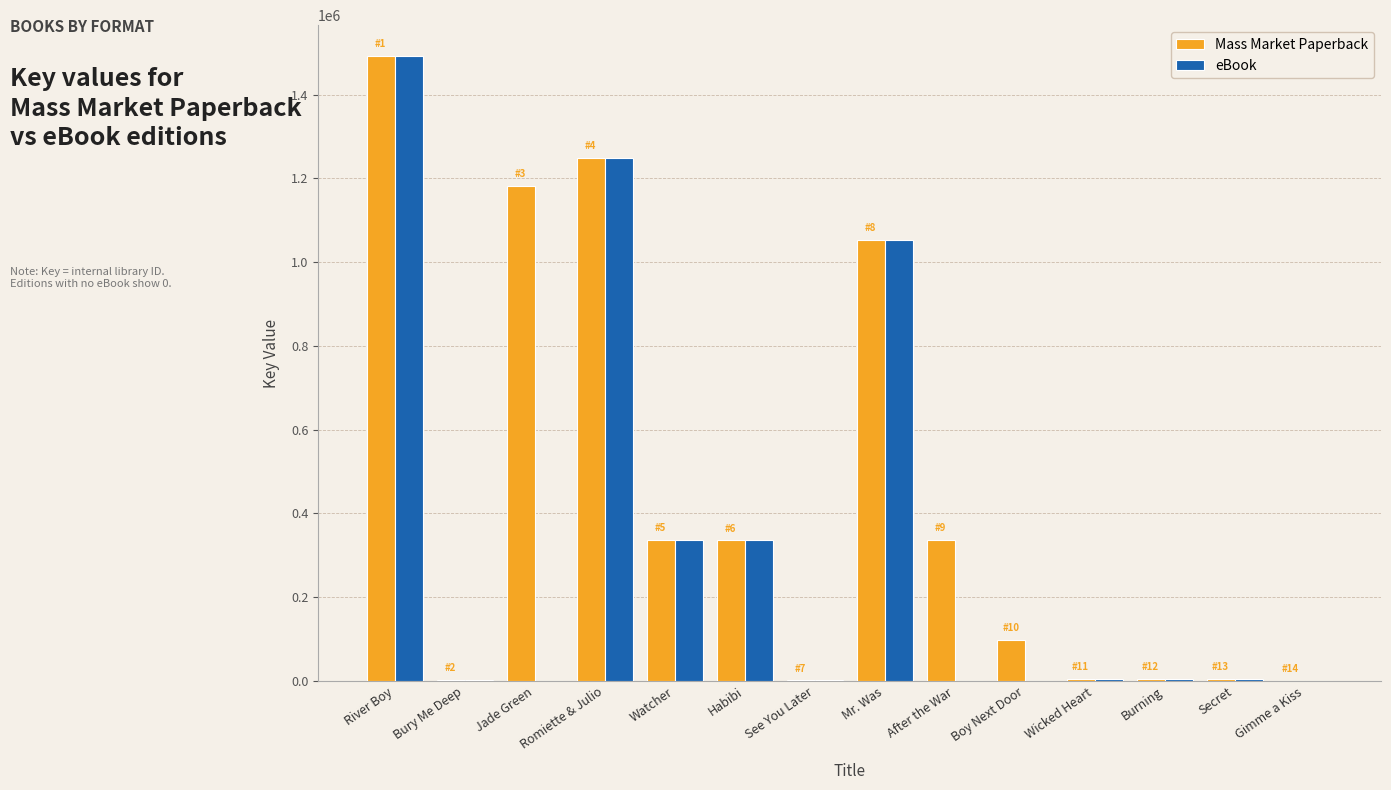

How many series are shown in this chart?

2